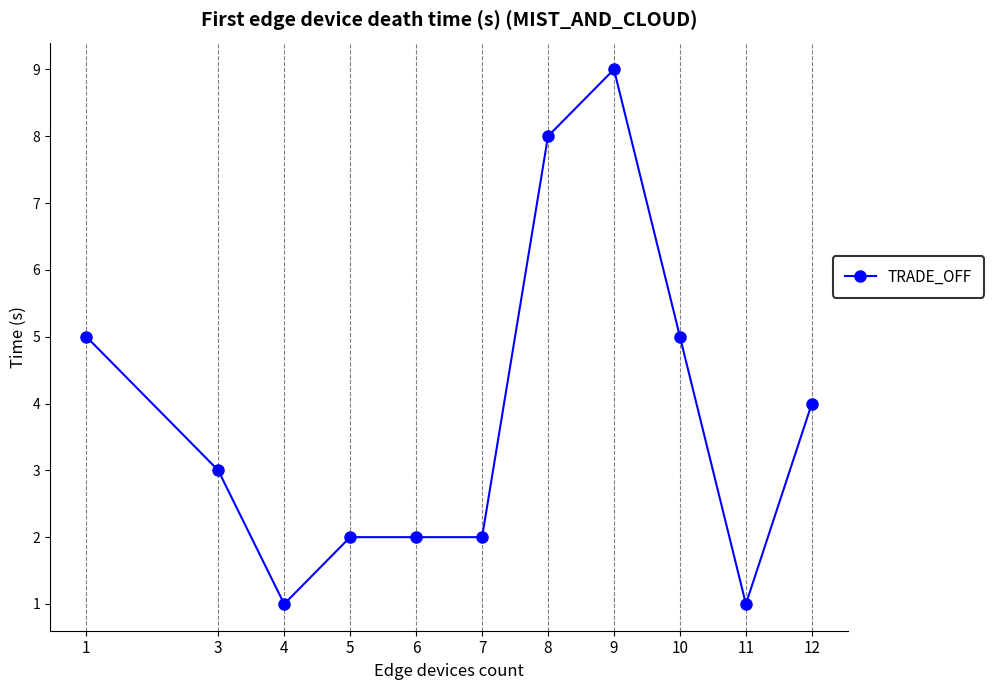

What is the difference between the maximum and minimum values?

8